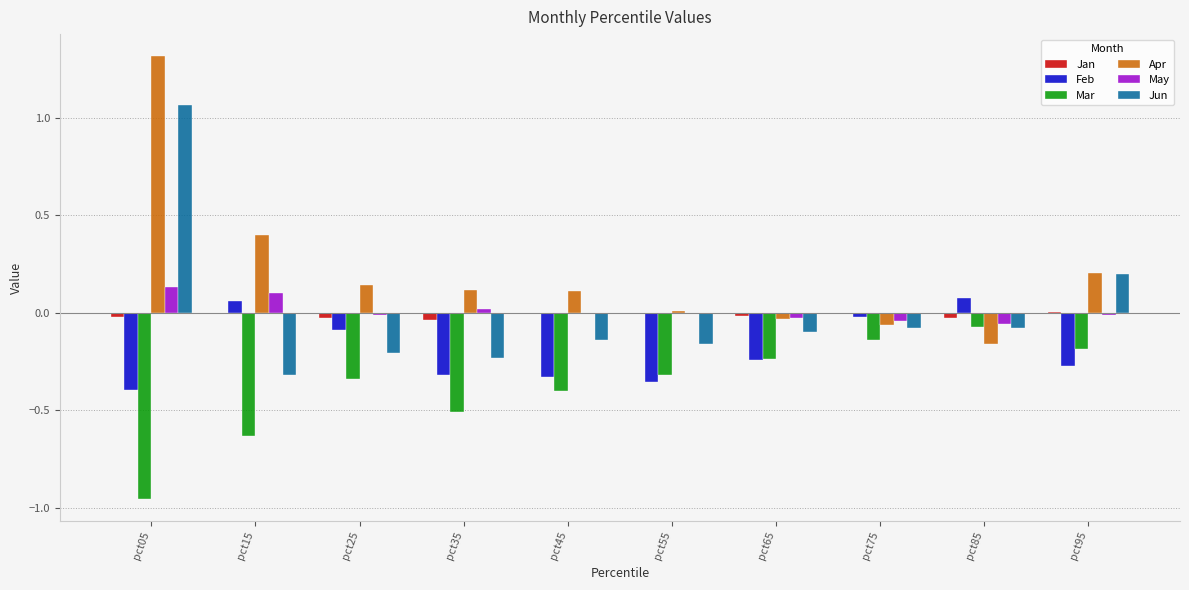

Is the value of Apr at pct95 greater than the value of Feb at pct85?

Yes